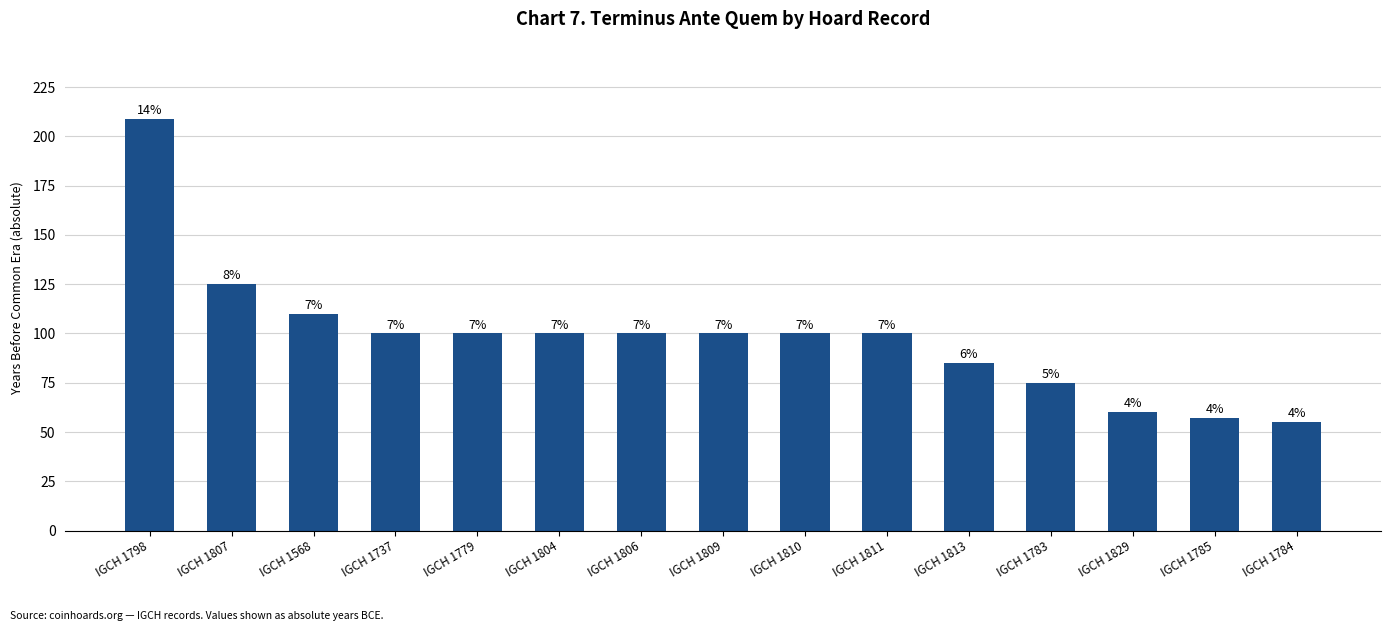

How many bars are there in total?

15